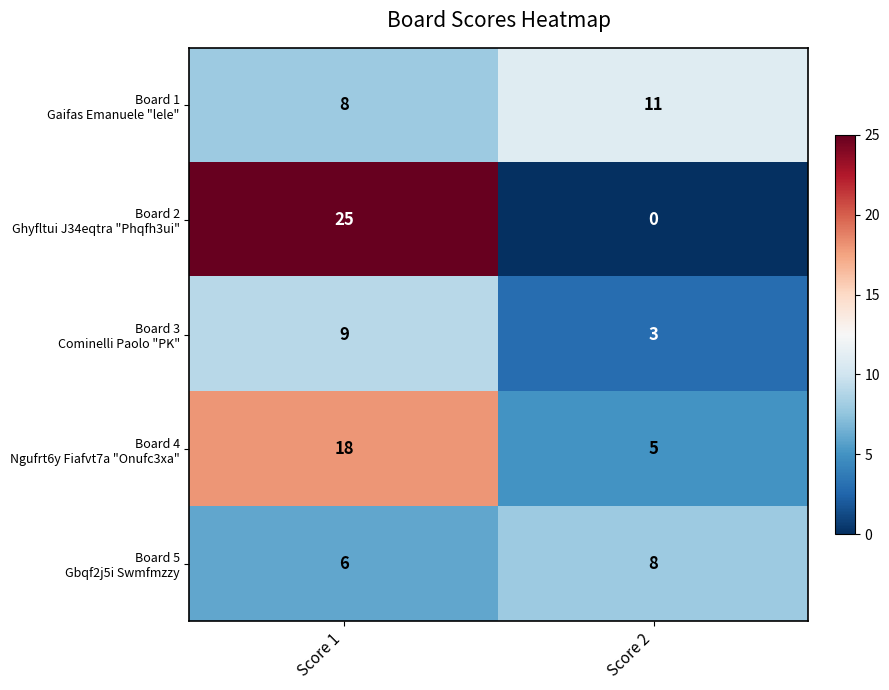

What is the difference between the highest and lowest values at Score 2?

11